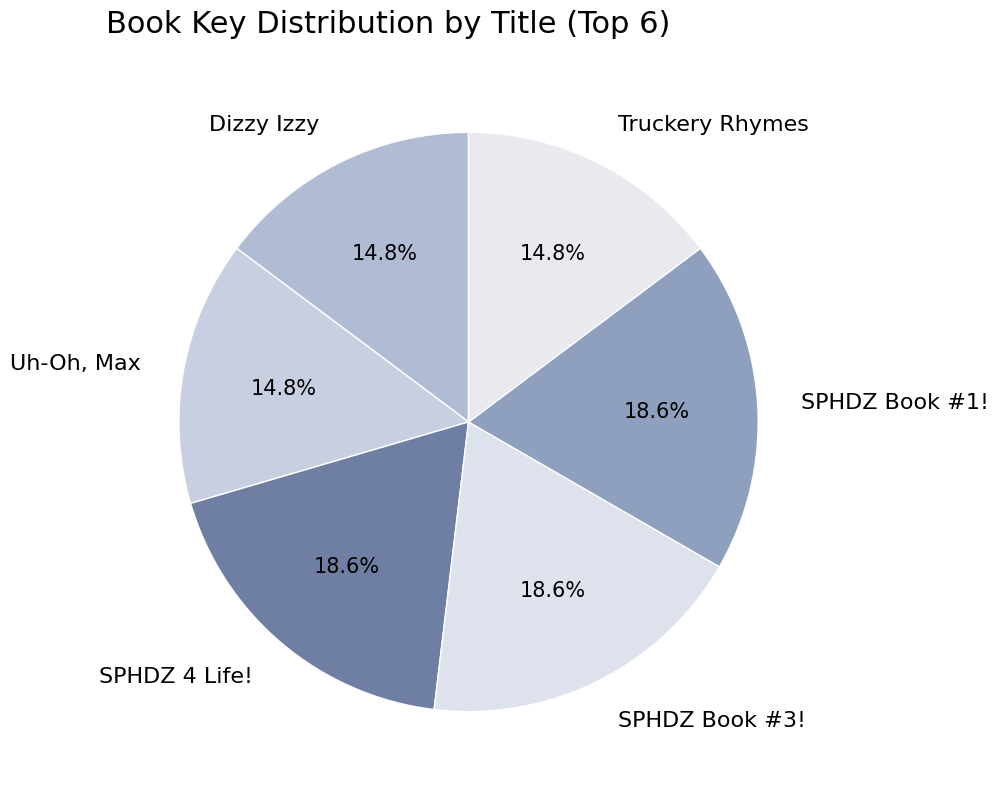

Count the number of slices in the pie.

6